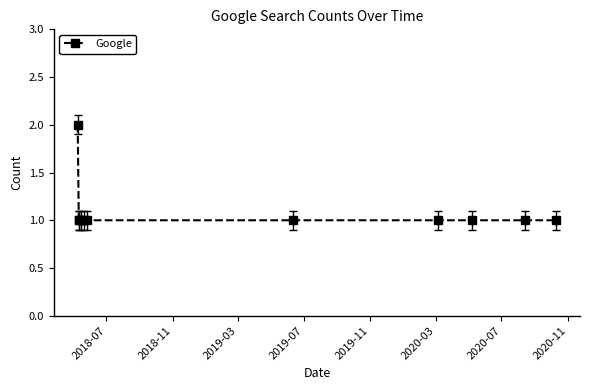

What is the sum of all values?

12